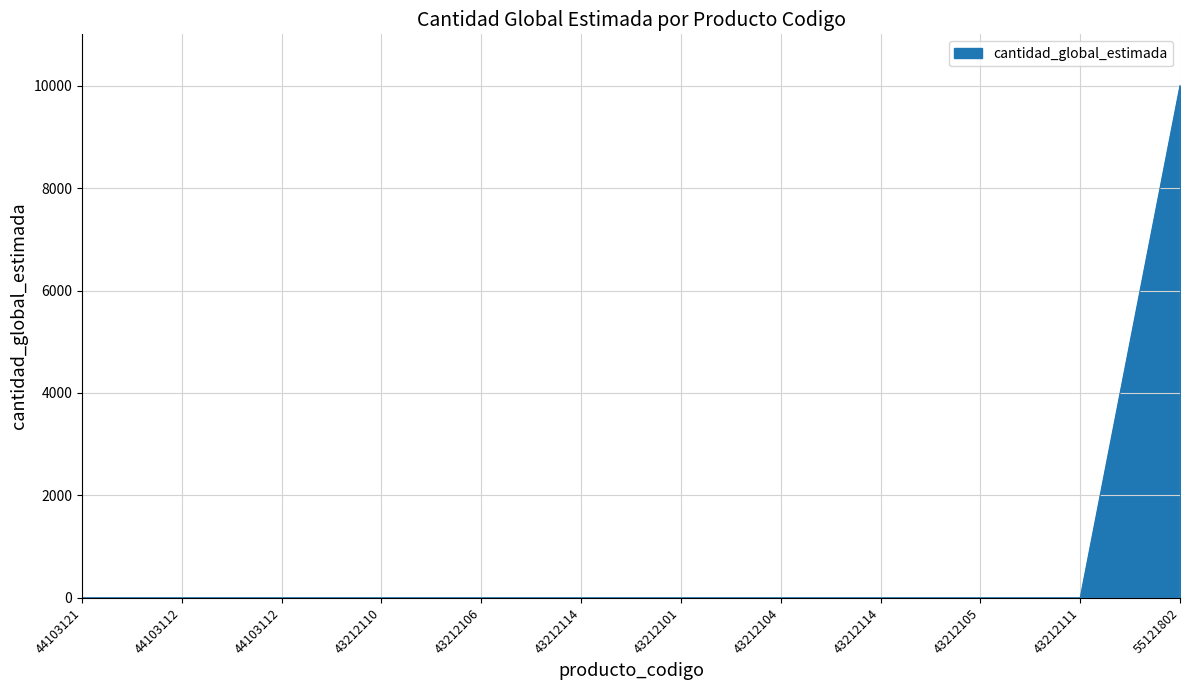

What is the minimum value shown in the chart?

1